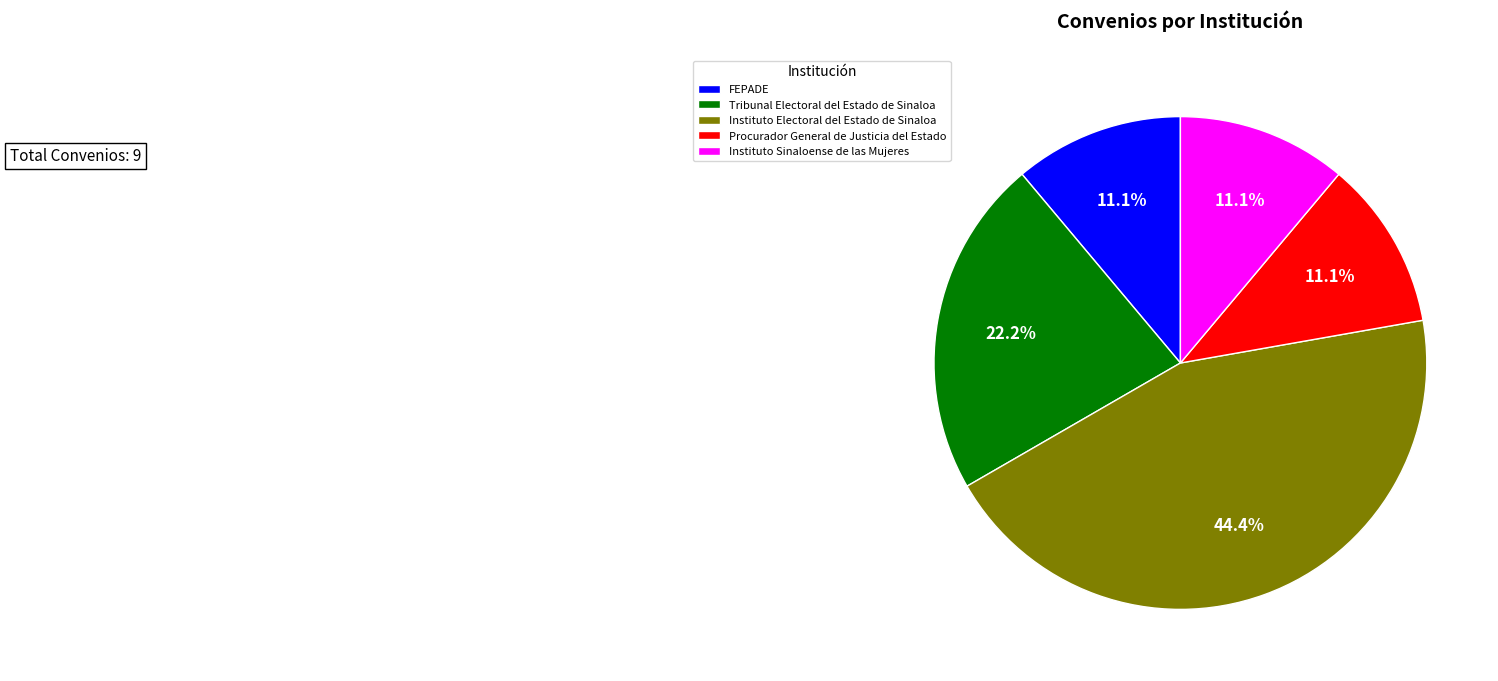

Is the sum of Procurador General de Justicia del Estado and Instituto Sinaloense de las Mujeres greater than half?

No